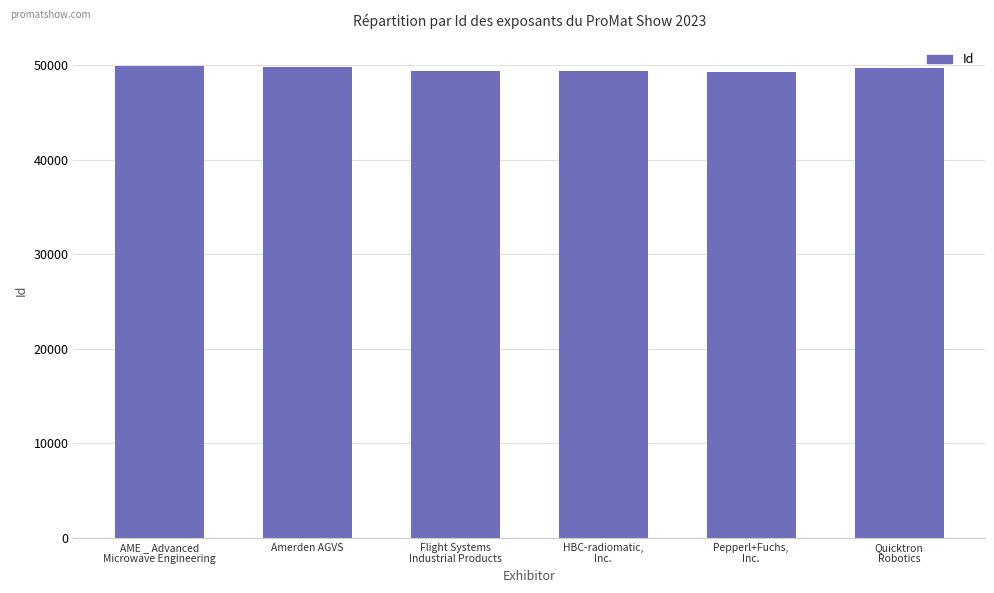

Does the chart contain stacked bars?

No